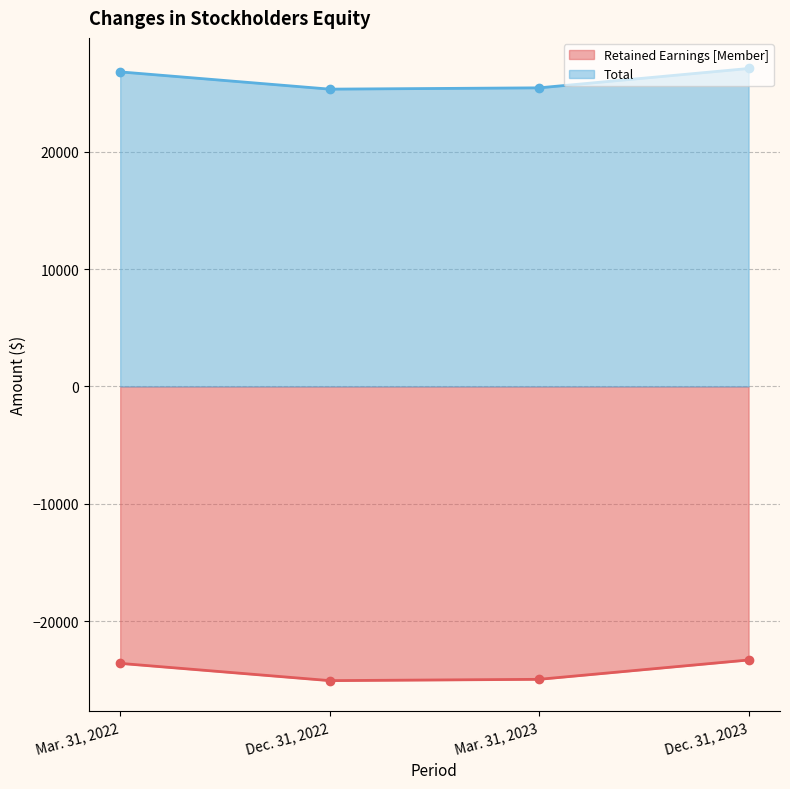

The Total series shows 12318 at Mar. 31, 2023. True or false?

False